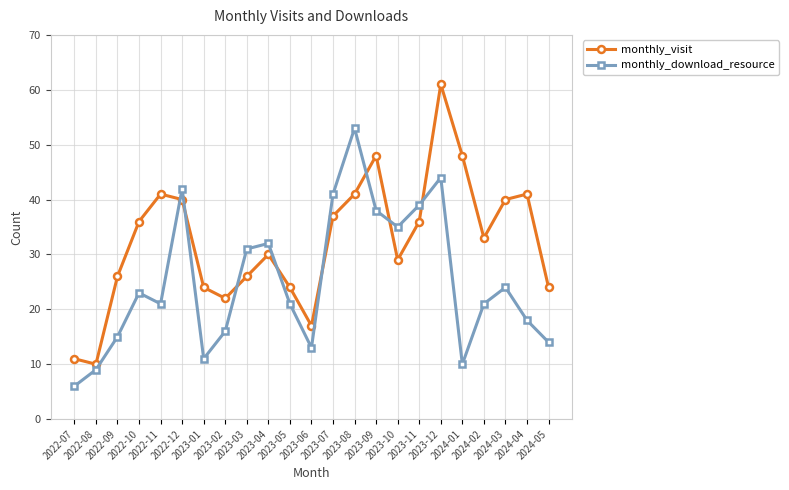

Rank the series by their maximum value, from lowest to highest.

monthly_download_resource, monthly_visit